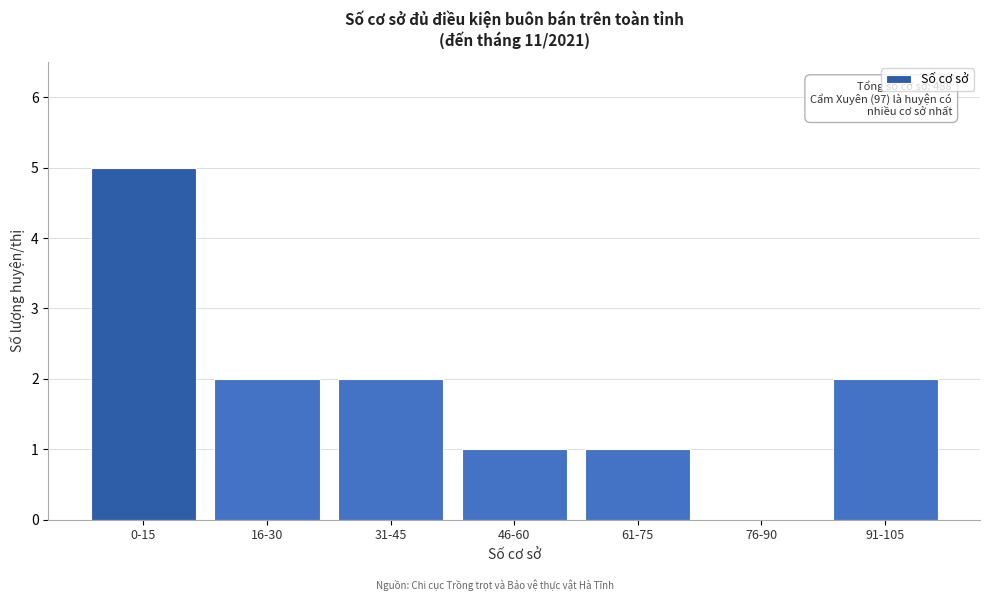

Reading left to right, list all the values displayed in this chart.

0-15=5	16-30=2	31-45=2	46-60=1	61-75=1	76-90=0	91-105=2